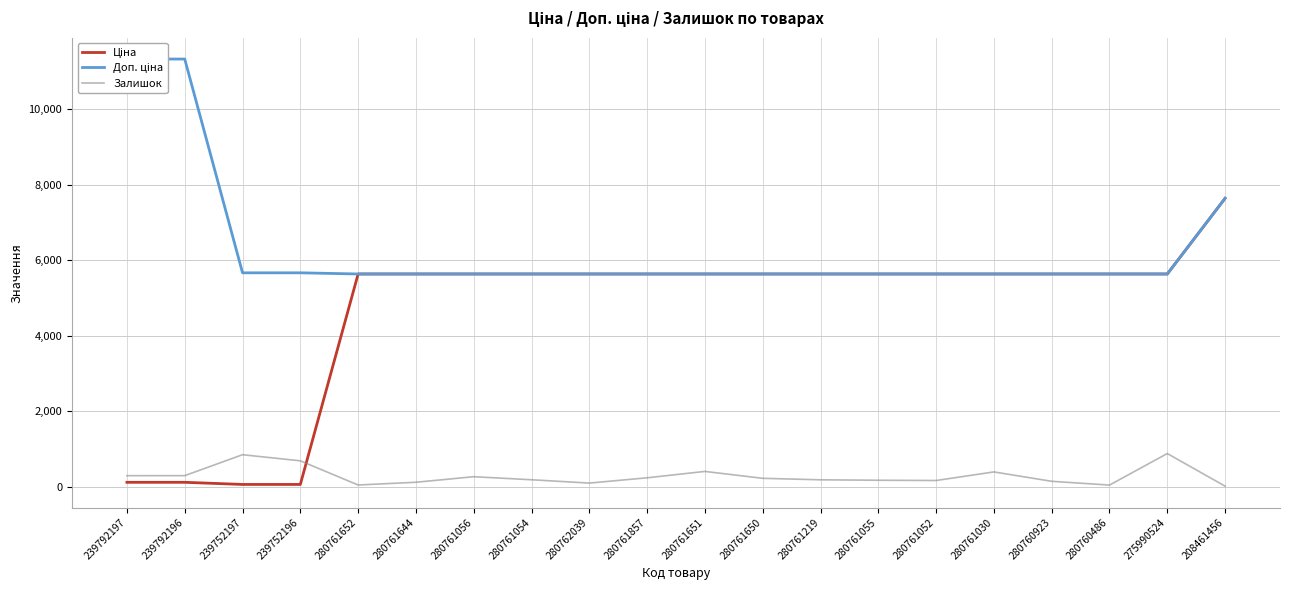

Which series has the largest range (max minus min)?

Ціна